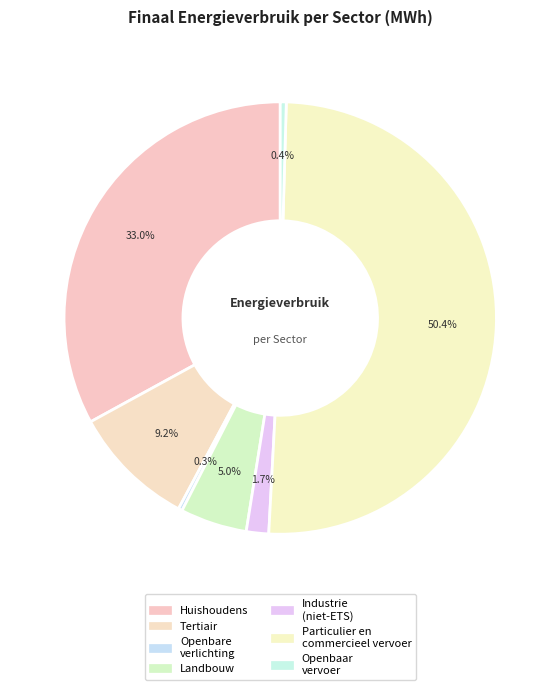

Count the number of slices in the pie.

7